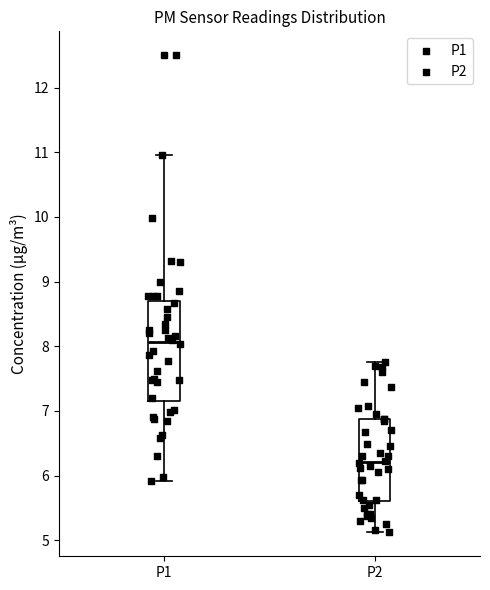

Which box has the highest median line?

P1